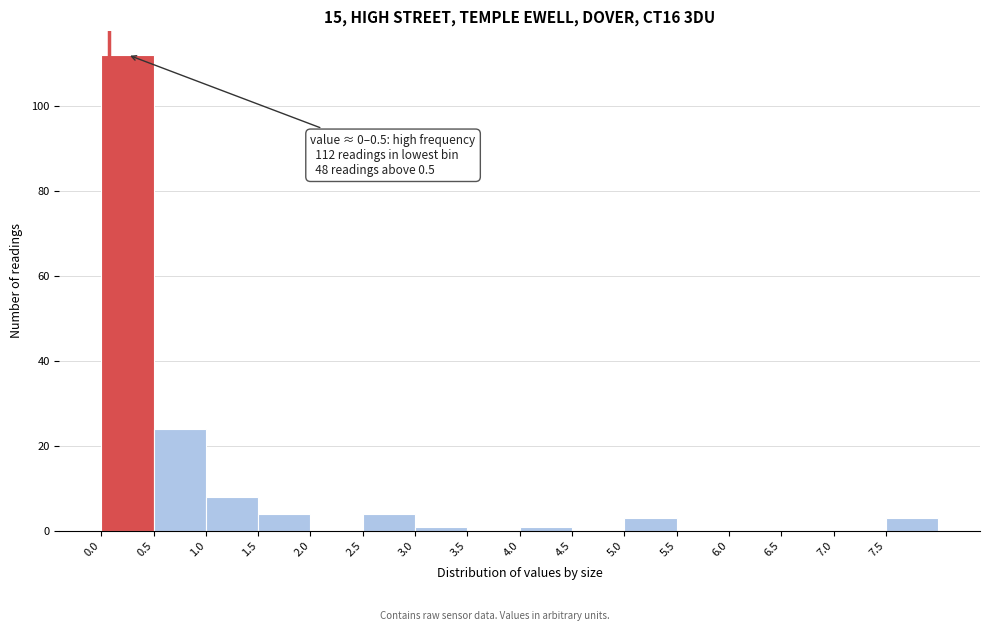

Over which range of the x-axis is the bar tallest?

0.0 to 0.5